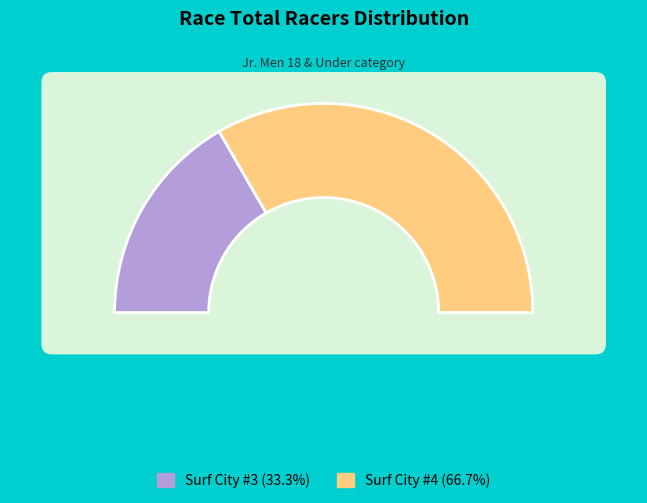

What portion of the pie excludes Surf City #3?

66.7%